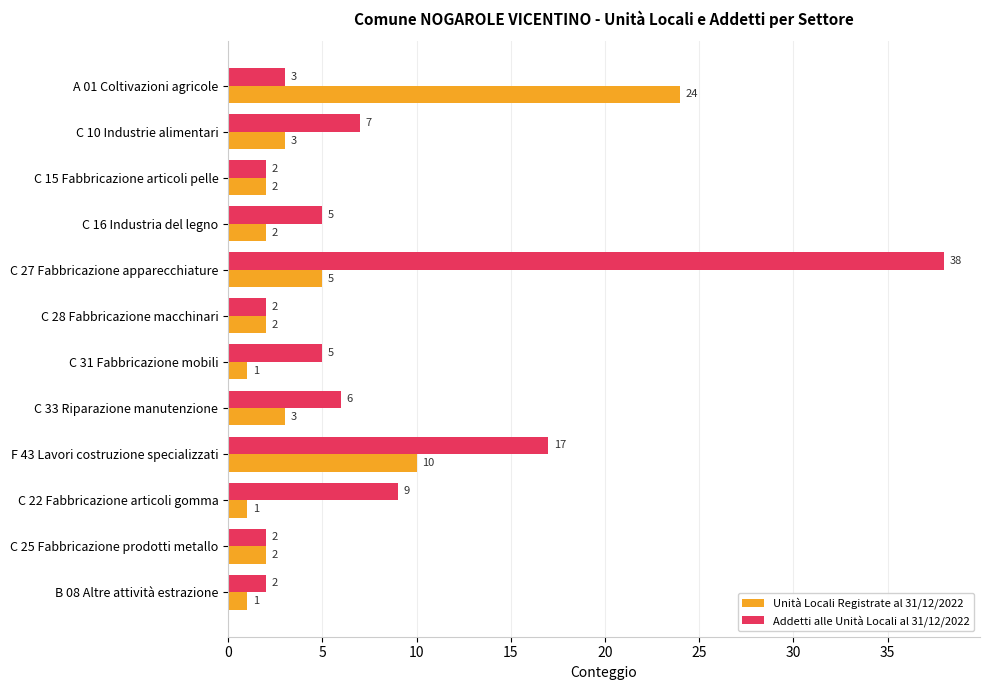

List the series in order of their peak value, lowest first.

Unità Locali Registrate al 31/12/2022, Addetti alle Unità Locali al 31/12/2022